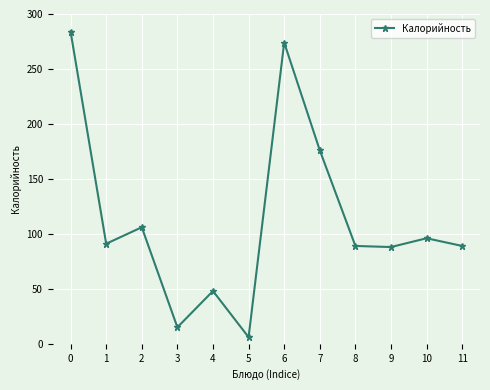

What is the ratio of the value at 4 to the value at 6?

0.2